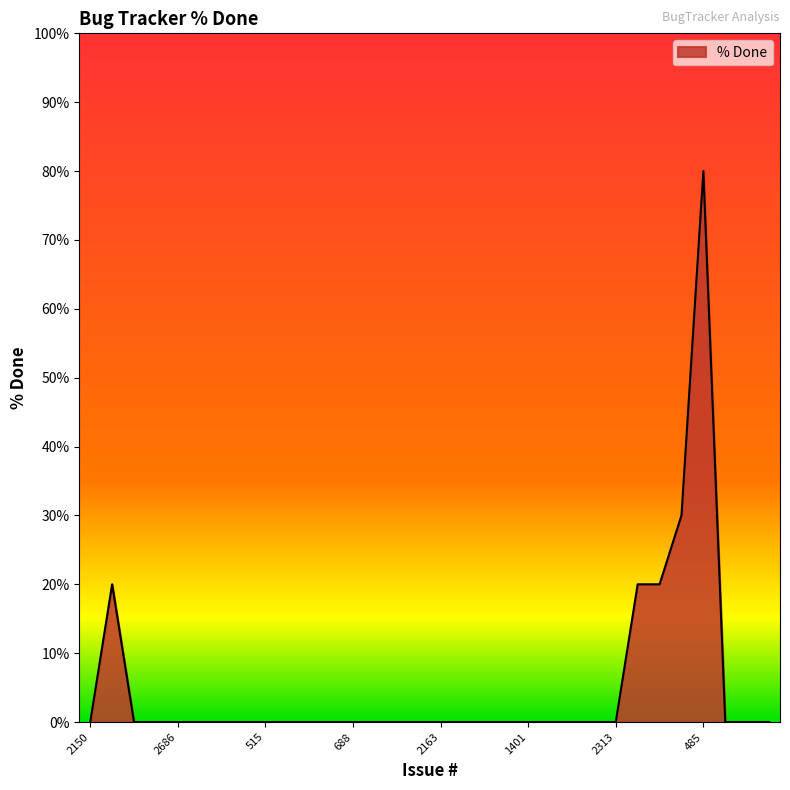

What is the difference between the maximum and minimum values?

80